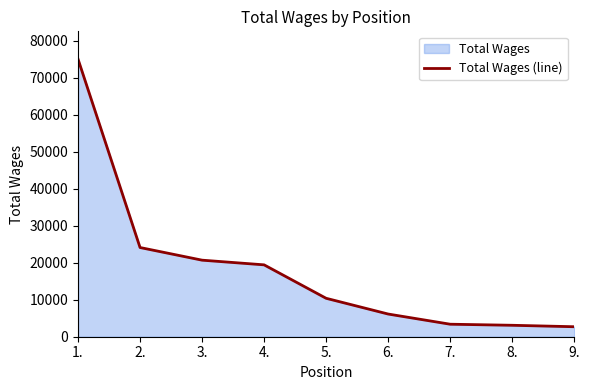

At which label is the value closest to 38874?

2.